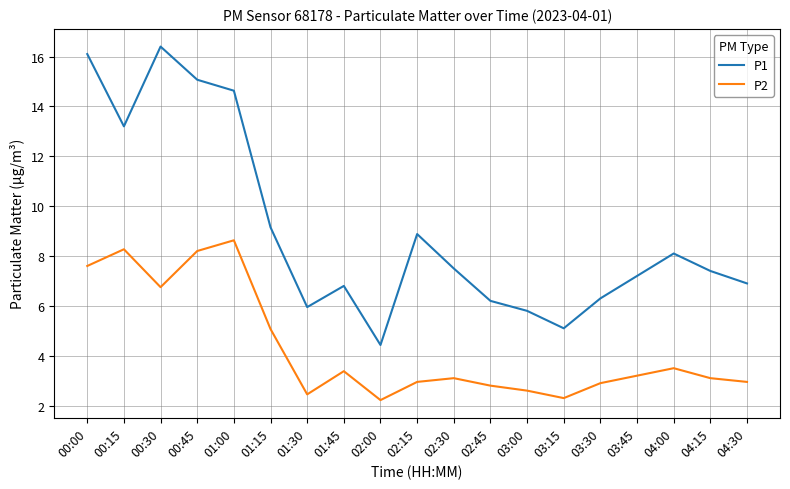

Which series changed the most between 00:45 and 04:00?

P1